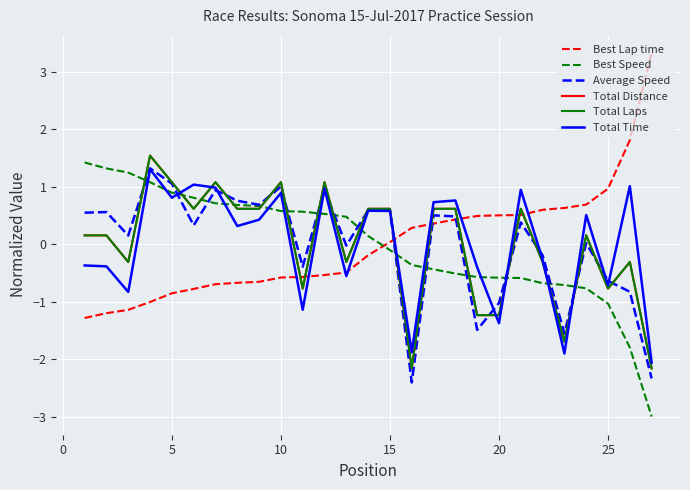

What is the minimum value shown in the chart?

-3.0